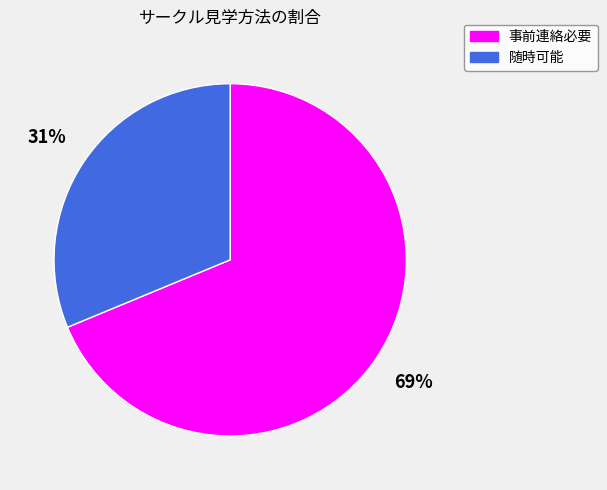

To the nearest percent, what is the combined percentage of 随時可能 and 事前連絡必要?

100%